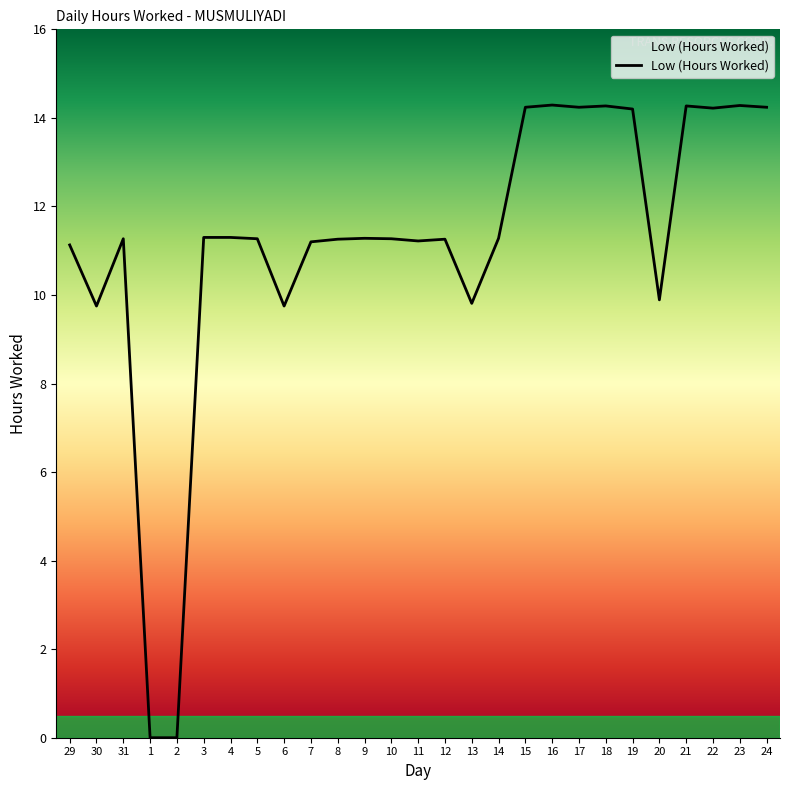

True or false: the data shows 11.2 at 11.

True